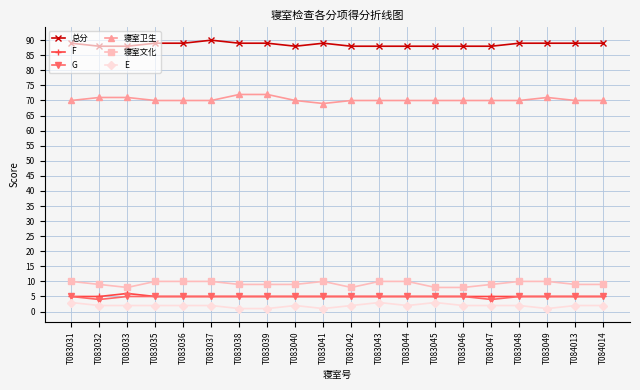

What is the value of the F point at the 4th from the left?

5